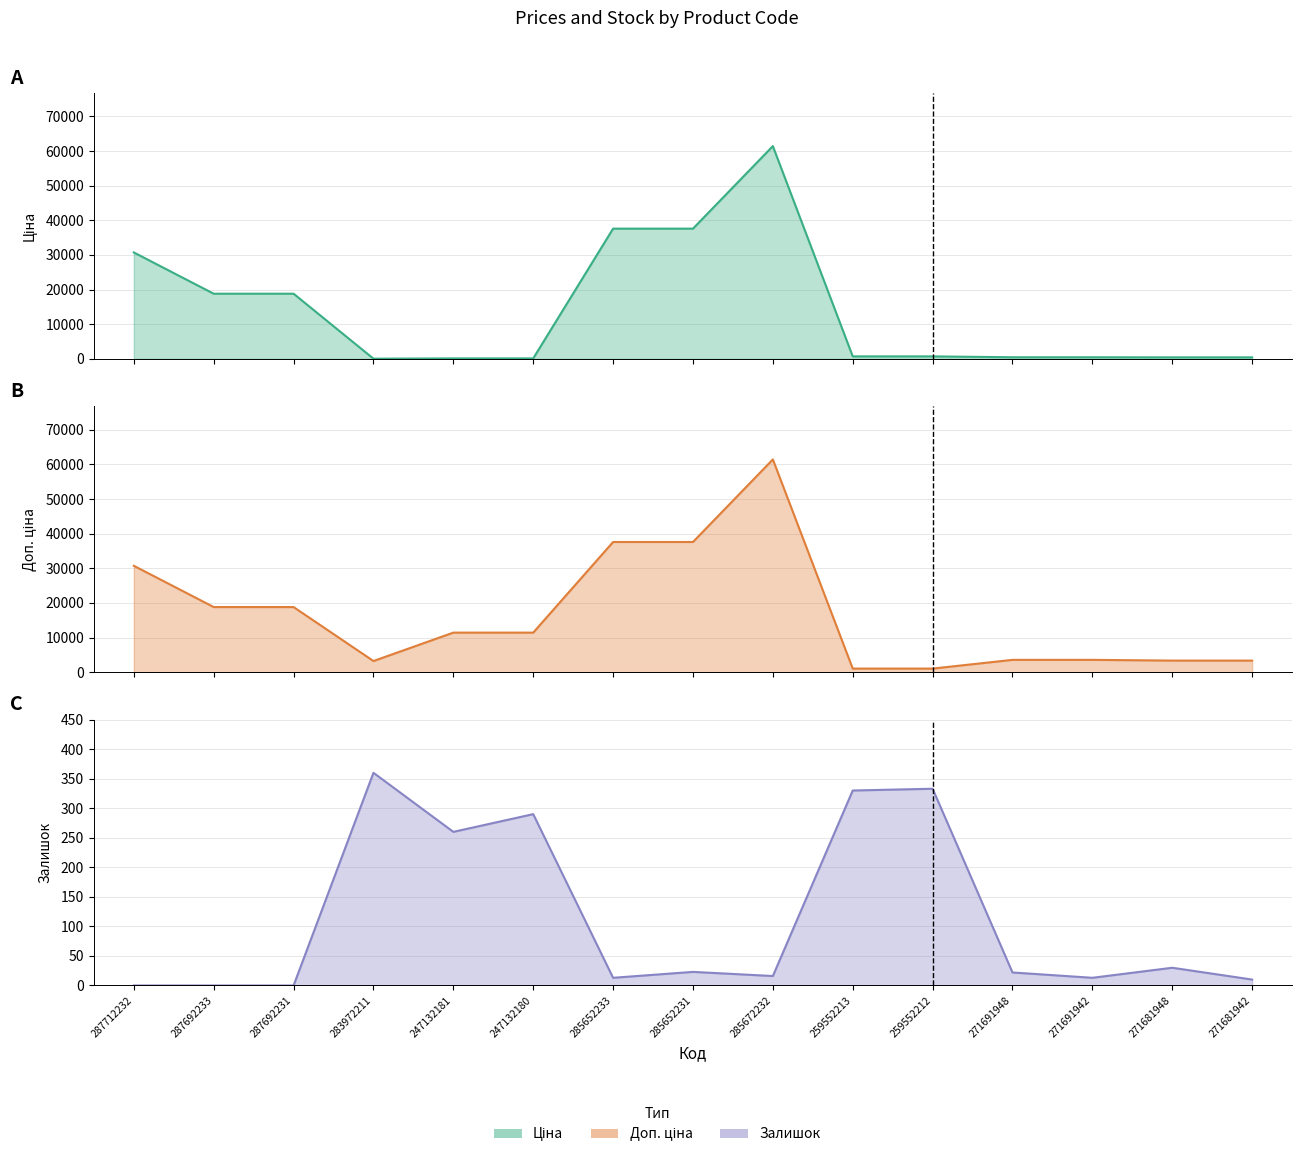

List the labels in order of Доп. ціна value, largest first.

285672232, 285652233, 285652231, 287712232, 287692233, 287692231, 247132181, 247132180, 271691948, 271691942, 271681948, 271681942, 283972211, 259552213, 259552212